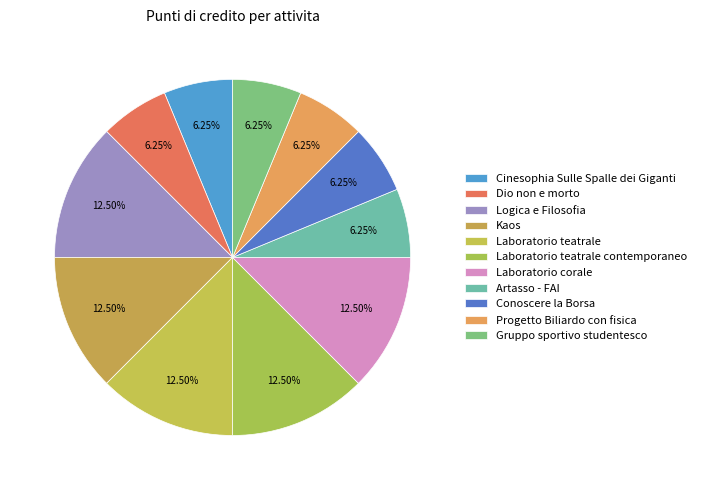

What percentage is the Gruppo sportivo studentesco slice, to the nearest percent?

6%